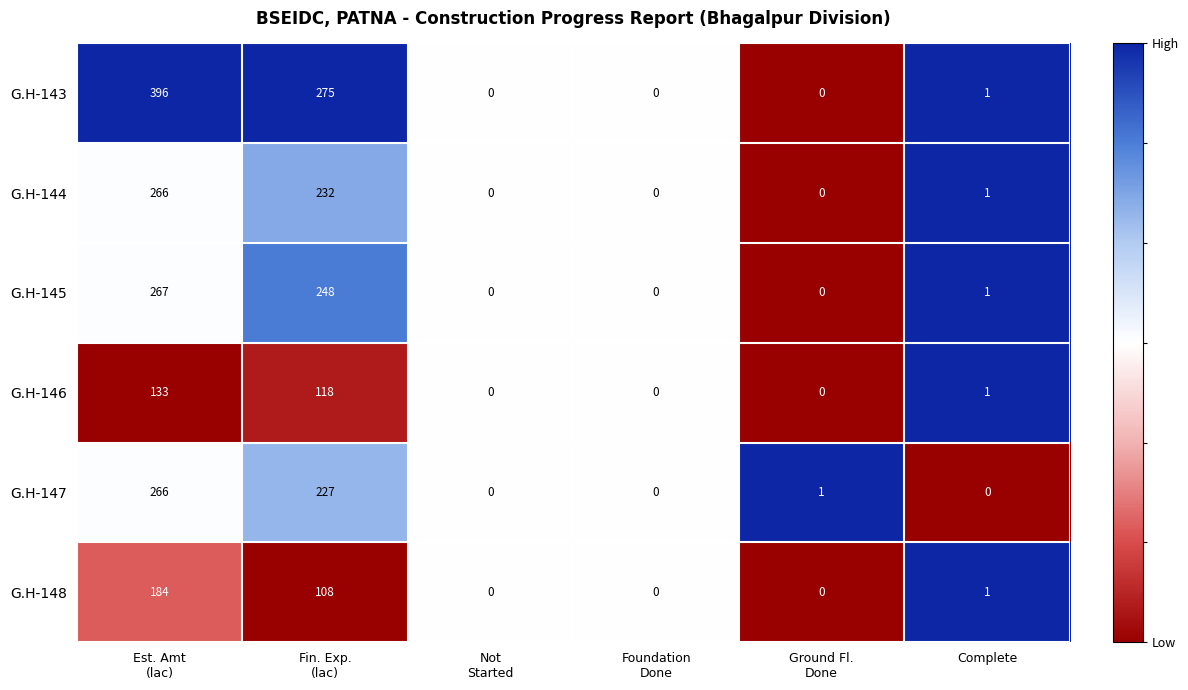

Which series has the largest total across all categories?

G.H-143